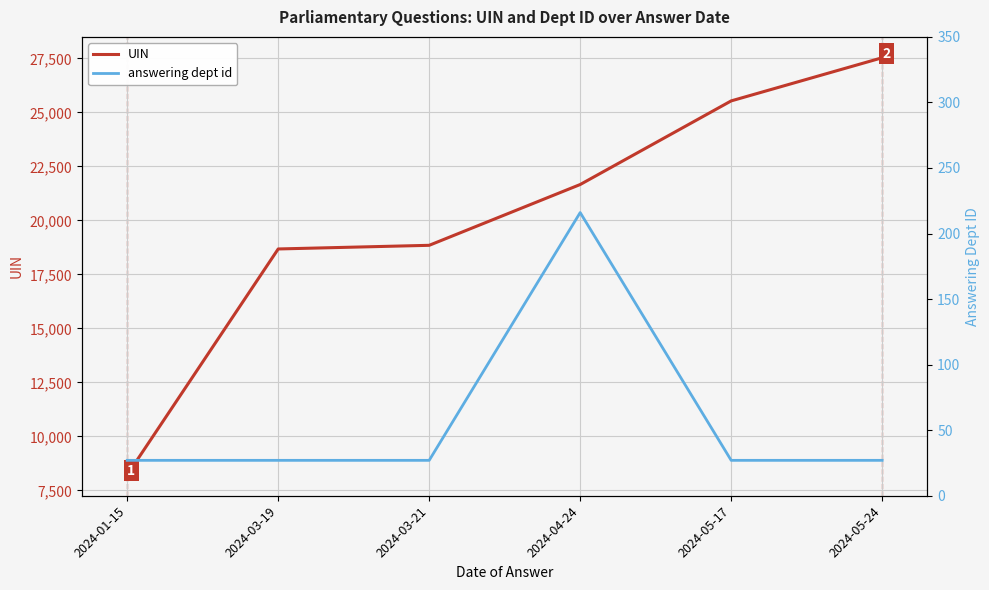

At how many categories does at least one series exceed 9528?

5